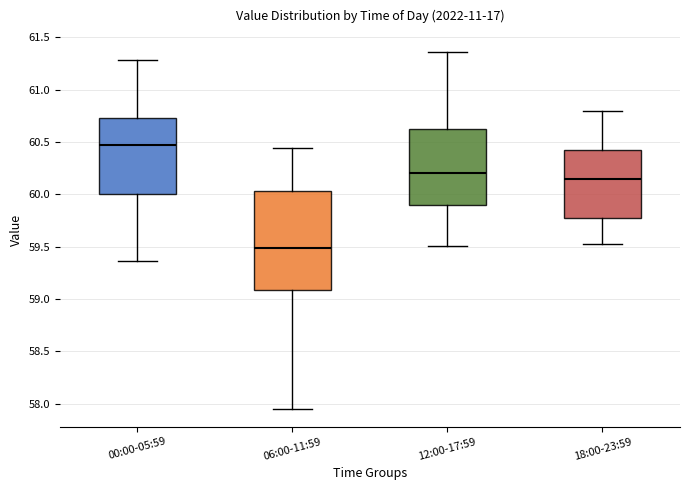

Reading left to right, transcribe this box plot: for each box, give where its median line is, the range the box spans, and where its two whiskers end, as read against the y-axis. The values are not printed on the chart, so give them approximately, as read against the axis.

00:00-05:59: median 60.50, box 60.00 to 60.75, whiskers 59.35 to 61.30
06:00-11:59: median 59.50, box 59.10 to 60.05, whiskers 57.95 to 60.45
12:00-17:59: median 60.20, box 59.90 to 60.65, whiskers 59.50 to 61.35
18:00-23:59: median 60.15, box 59.80 to 60.45, whiskers 59.55 to 60.80